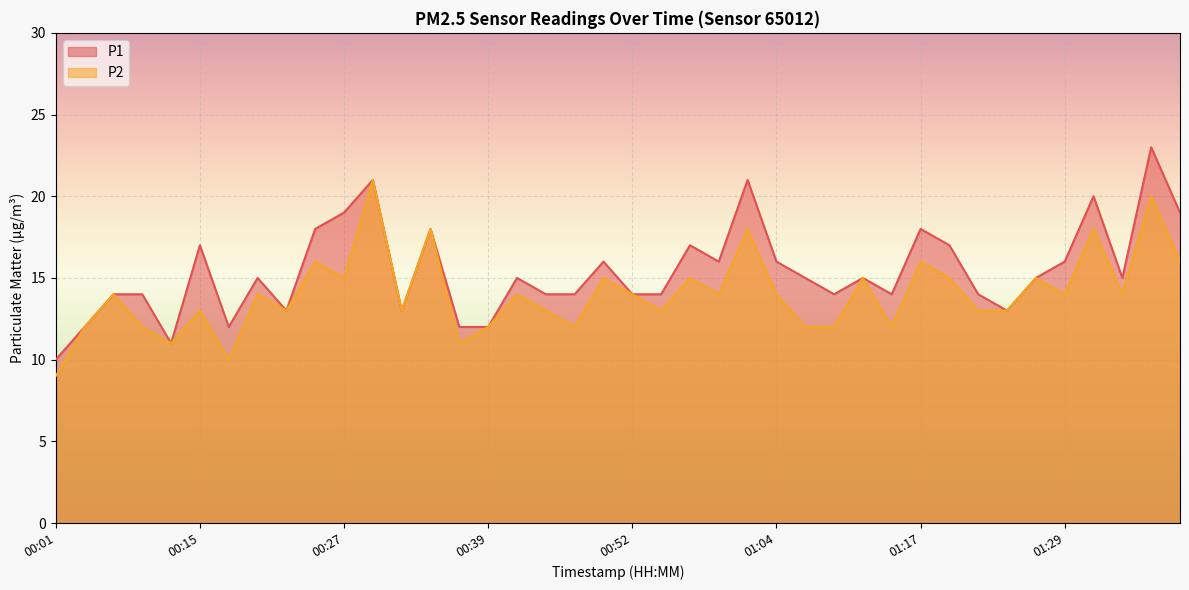

True or false: P1 and P2 cross at least once.

False